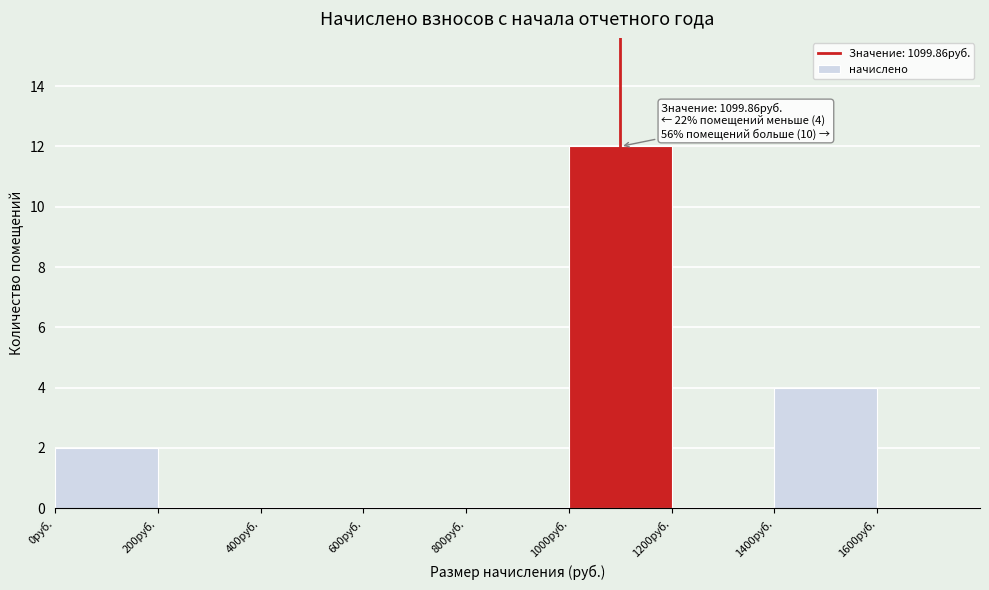

Over which range of the x-axis is the bar tallest?

1000 to 1200